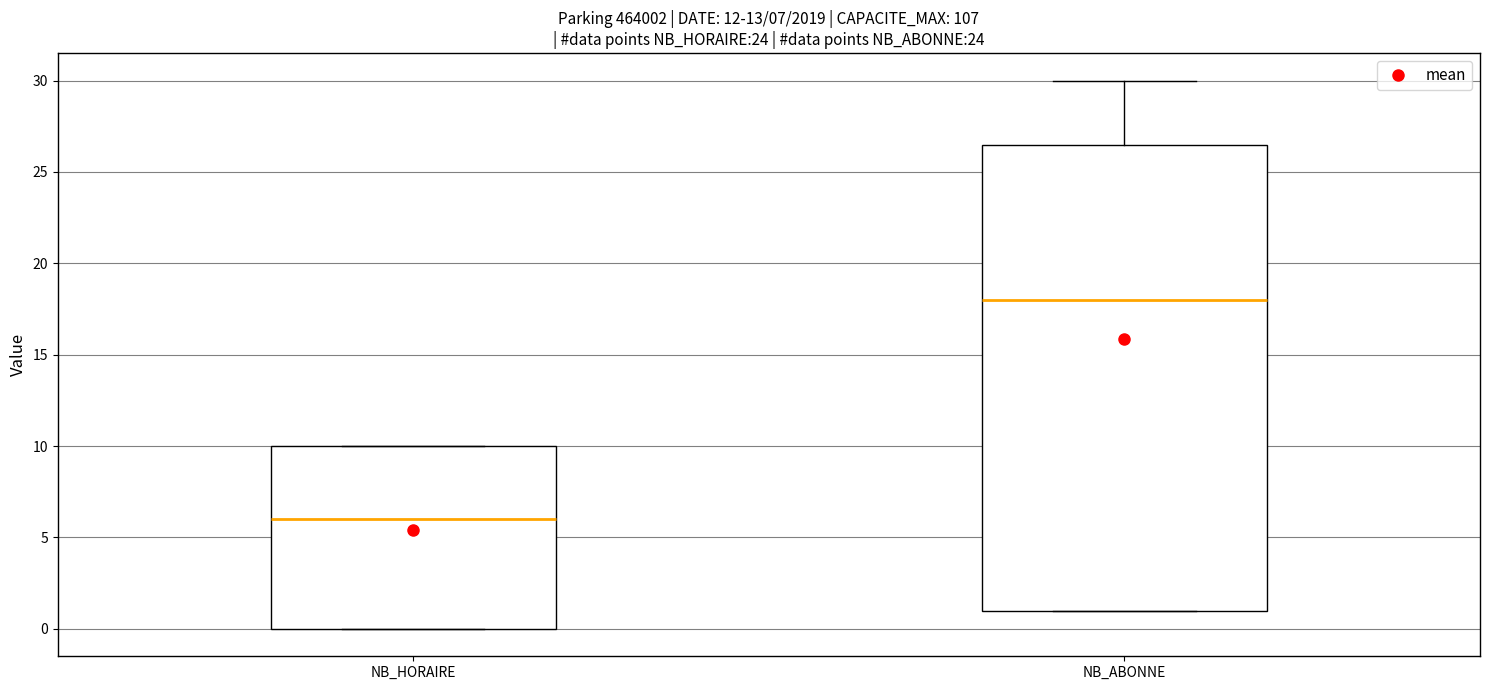

Which box has the lowest median line?

NB_HORAIRE